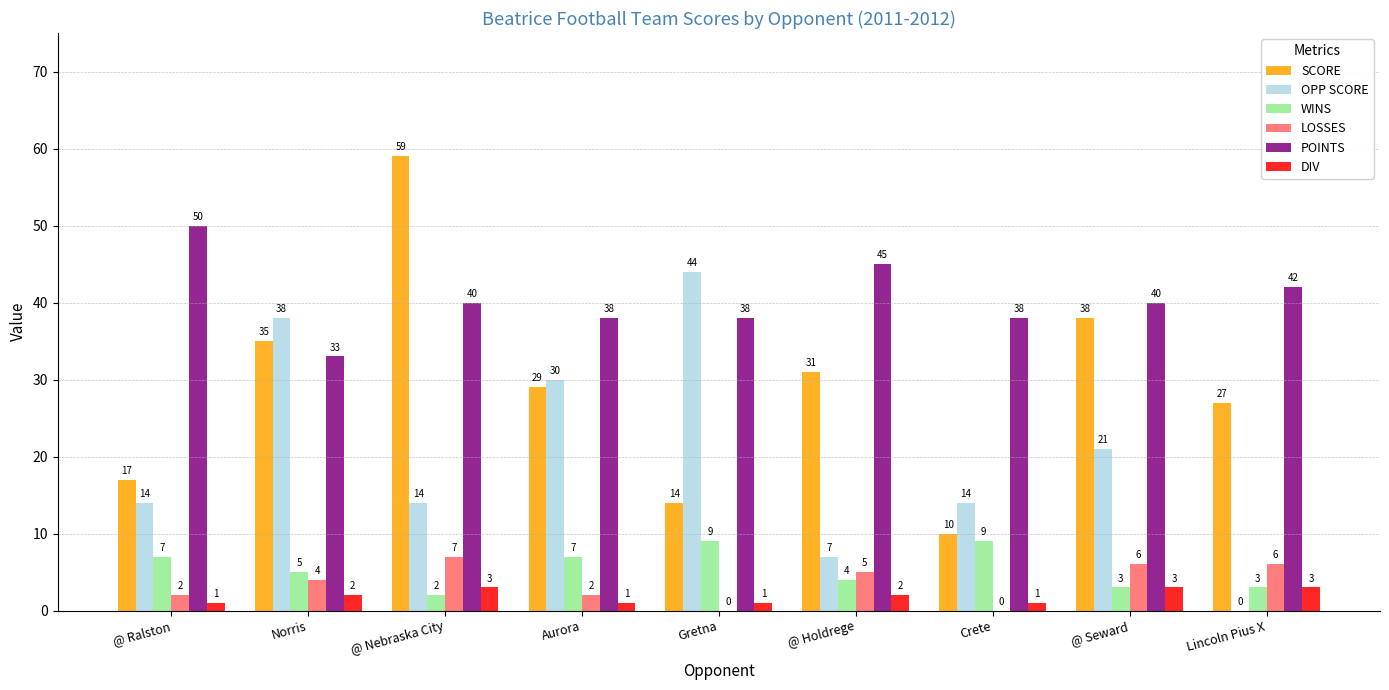

Is it true that SCORE equals 47 at Aurora?

False